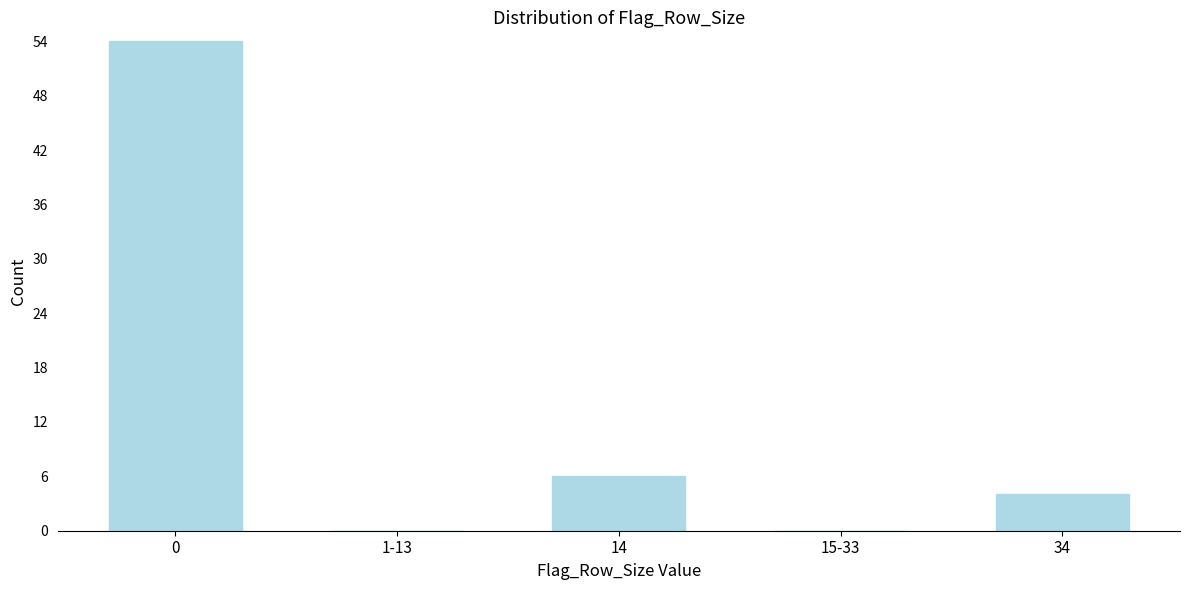

Reading left to right, transcribe all the data shown in this chart.

0=54	1-13=0	14=6	15-33=0	34=4